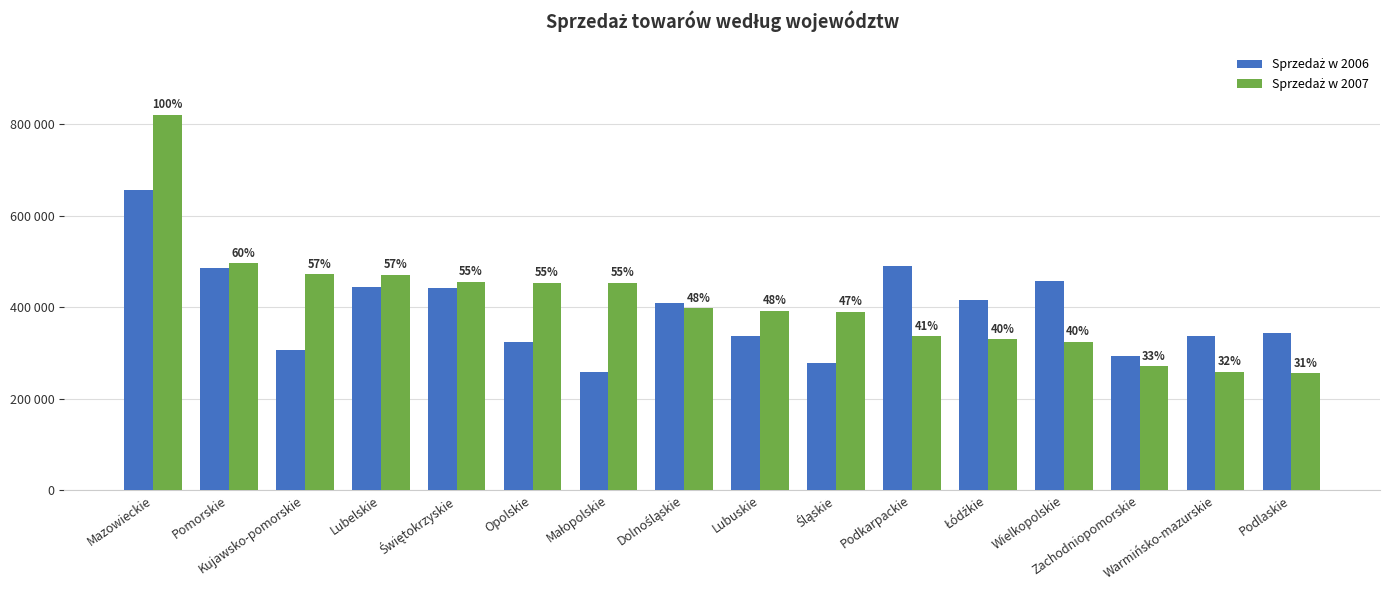

True or false: Sprzedaż w 2006 has a value of 440522 at Małopolskie.

False